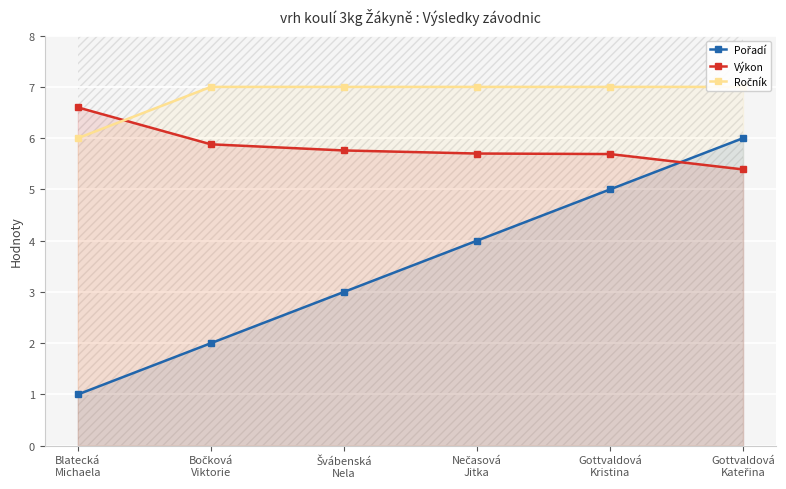

What is the label of the 1st point from the left?

Blatecká
Michaela